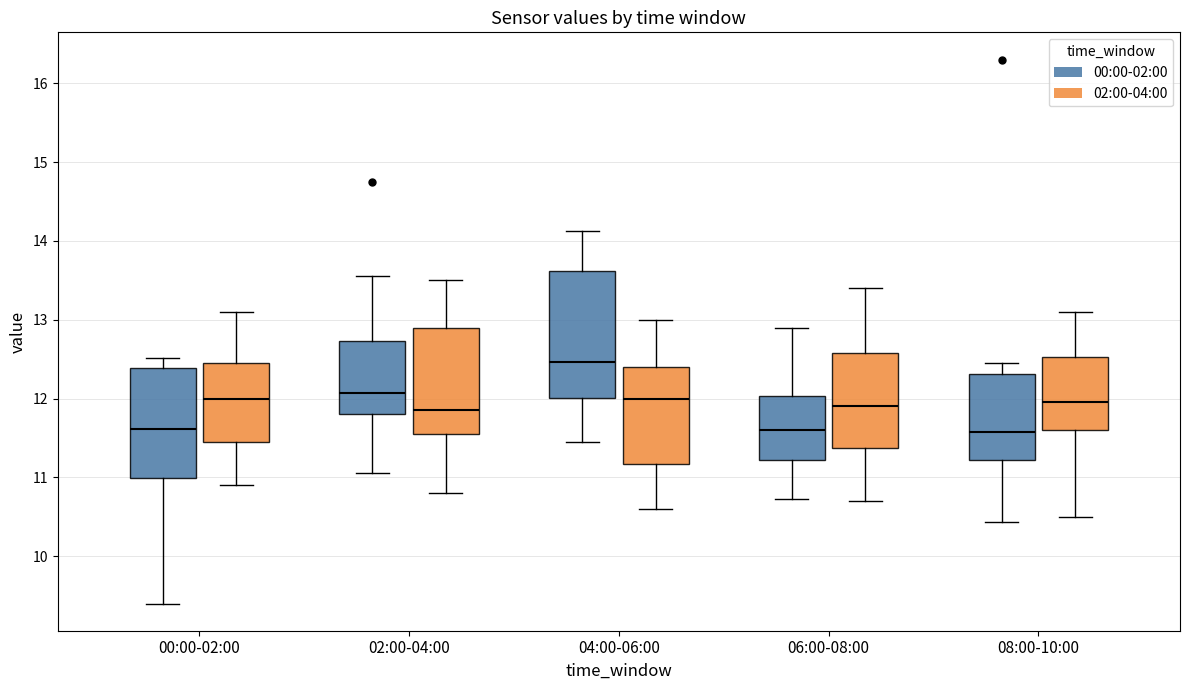

Which box is the tallest, from its lower edge to its upper edge?

04:00-06:00 (00:00-02:00)